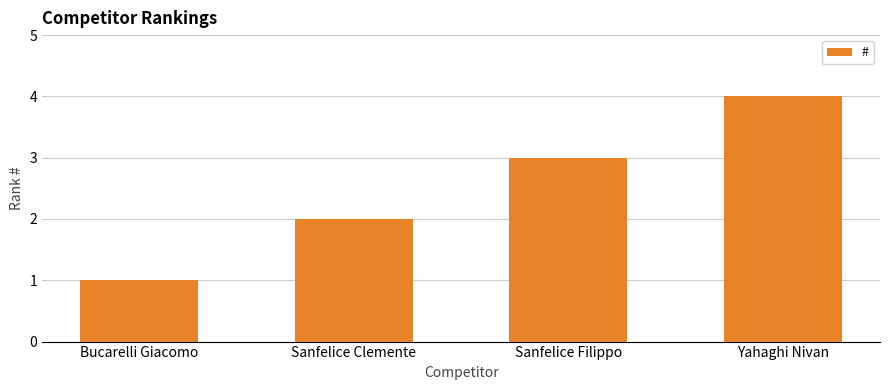

List the labels in order of value, largest first.

Yahaghi Nivan, Sanfelice Filippo, Sanfelice Clemente, Bucarelli Giacomo